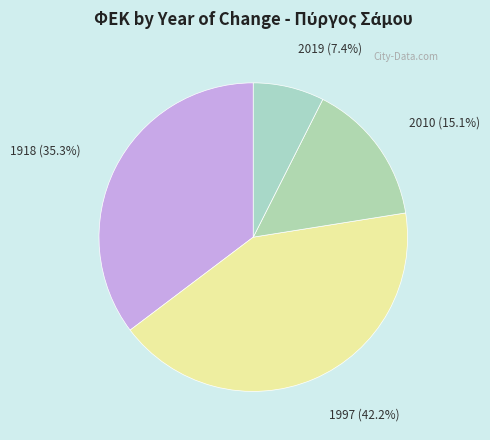

The 1997 slice represents 57% of the pie. True or false?

False